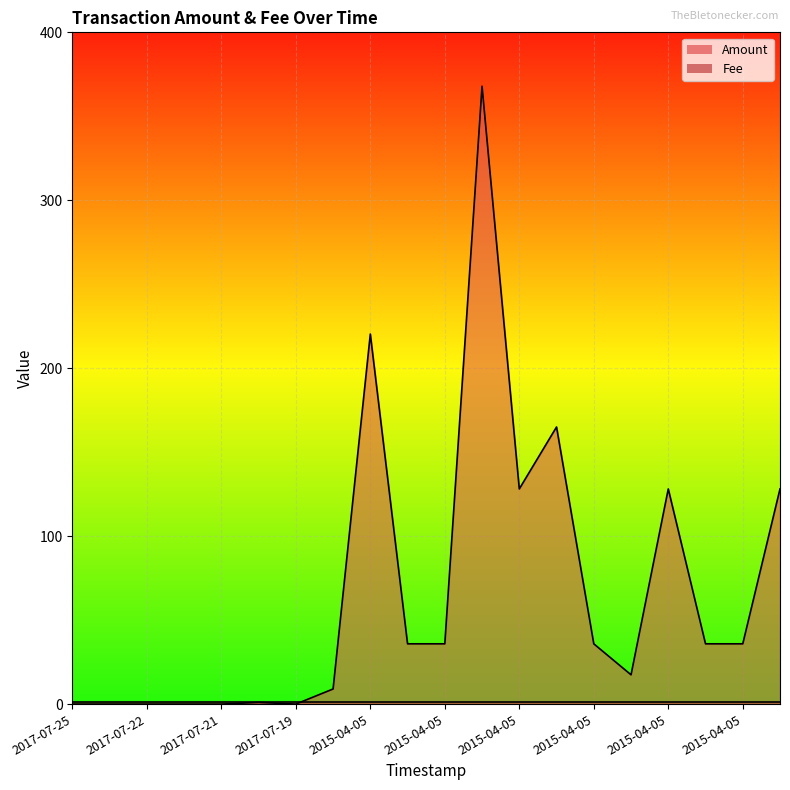

What is the difference between the second highest and minimum values?

220.3